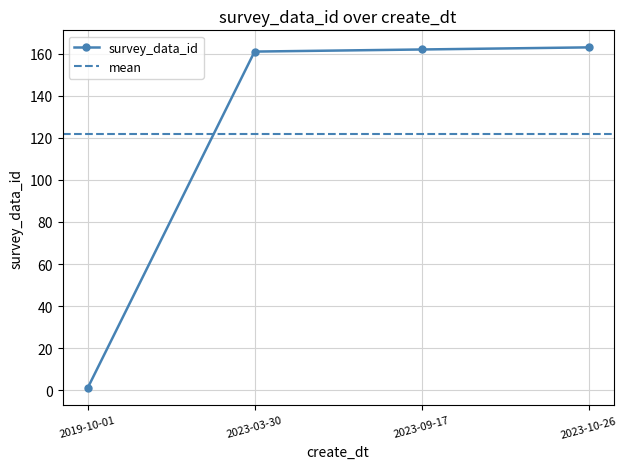

What is the ratio of the value at 2023-03-30 to the value at 2019-10-01?

161.0